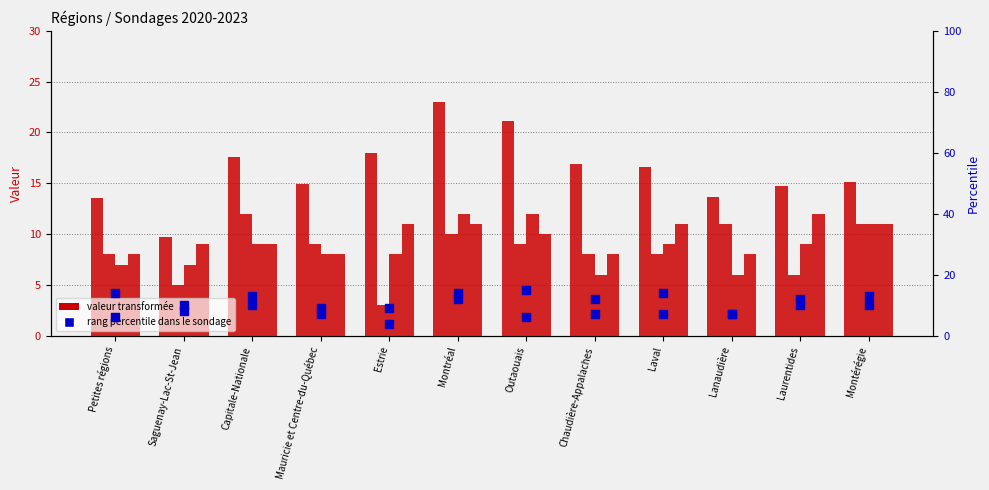

What is the total value across all series at Laval?

65.6